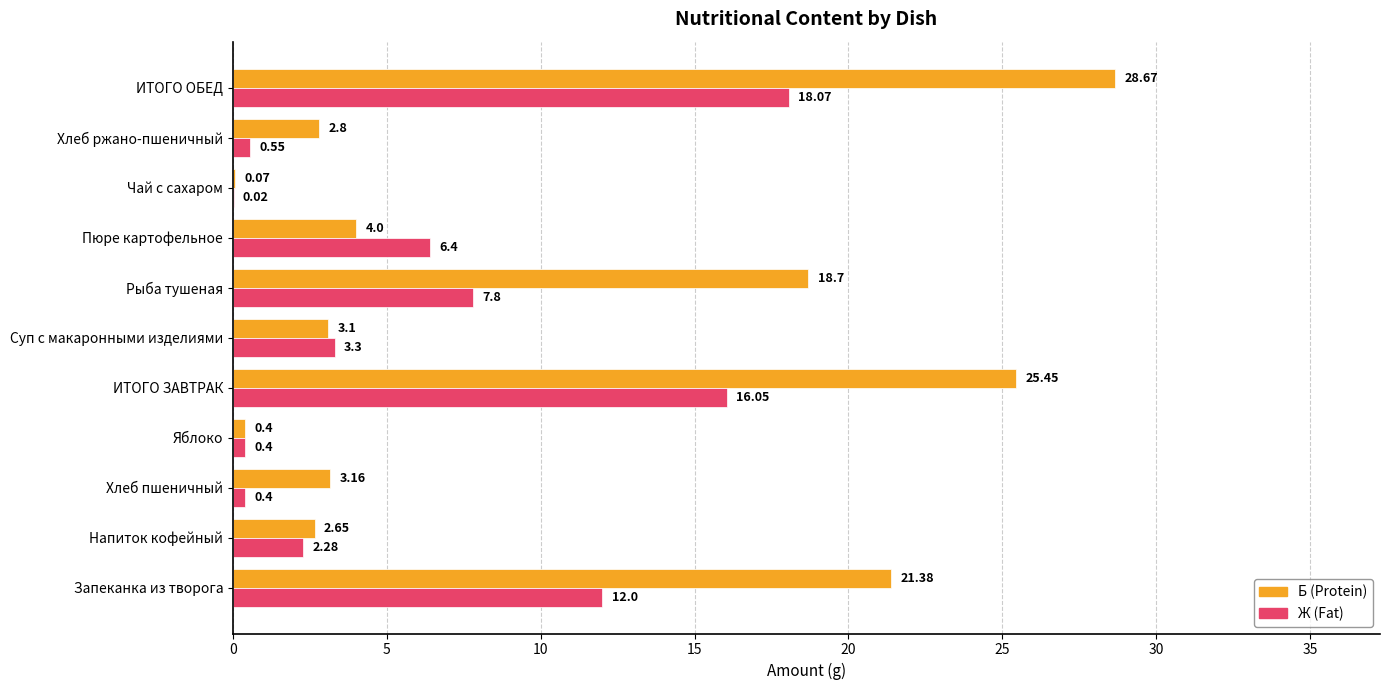

What is the sum of the Б (Protein) values at Запеканка из творога and ИТОГО ЗАВТРАК?

46.8